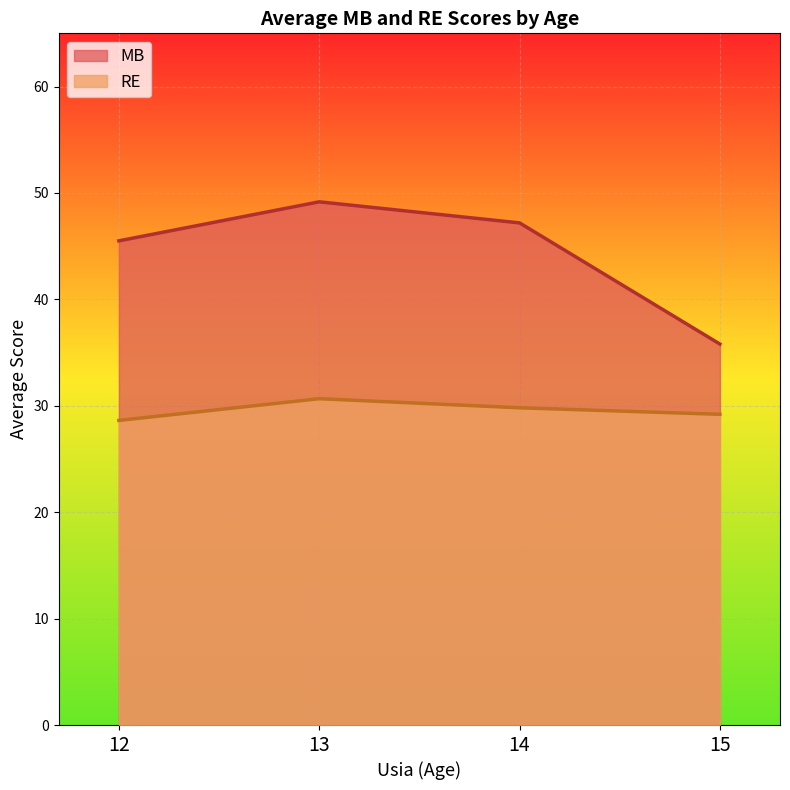

How many categories are shown in the chart?

4